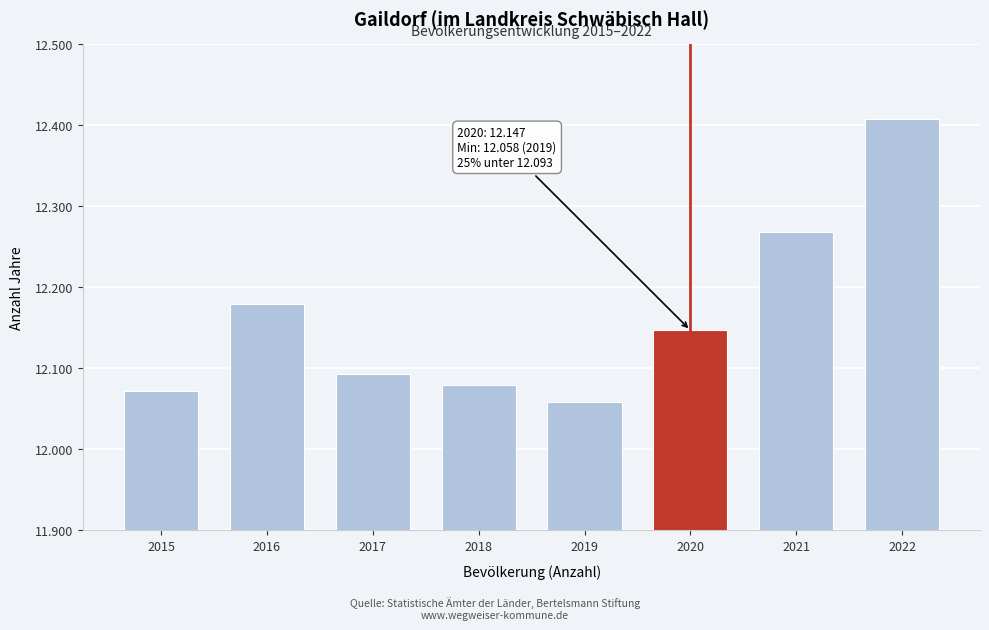

Does the chart contain any negative values?

No